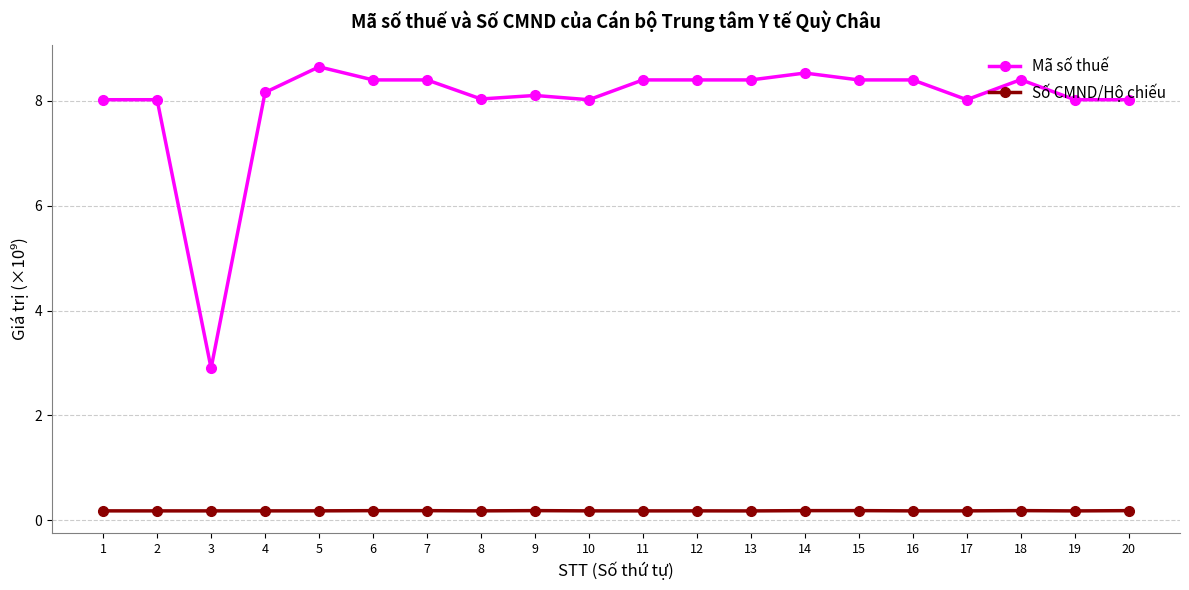

At how many categories does at least one series exceed 0?

20